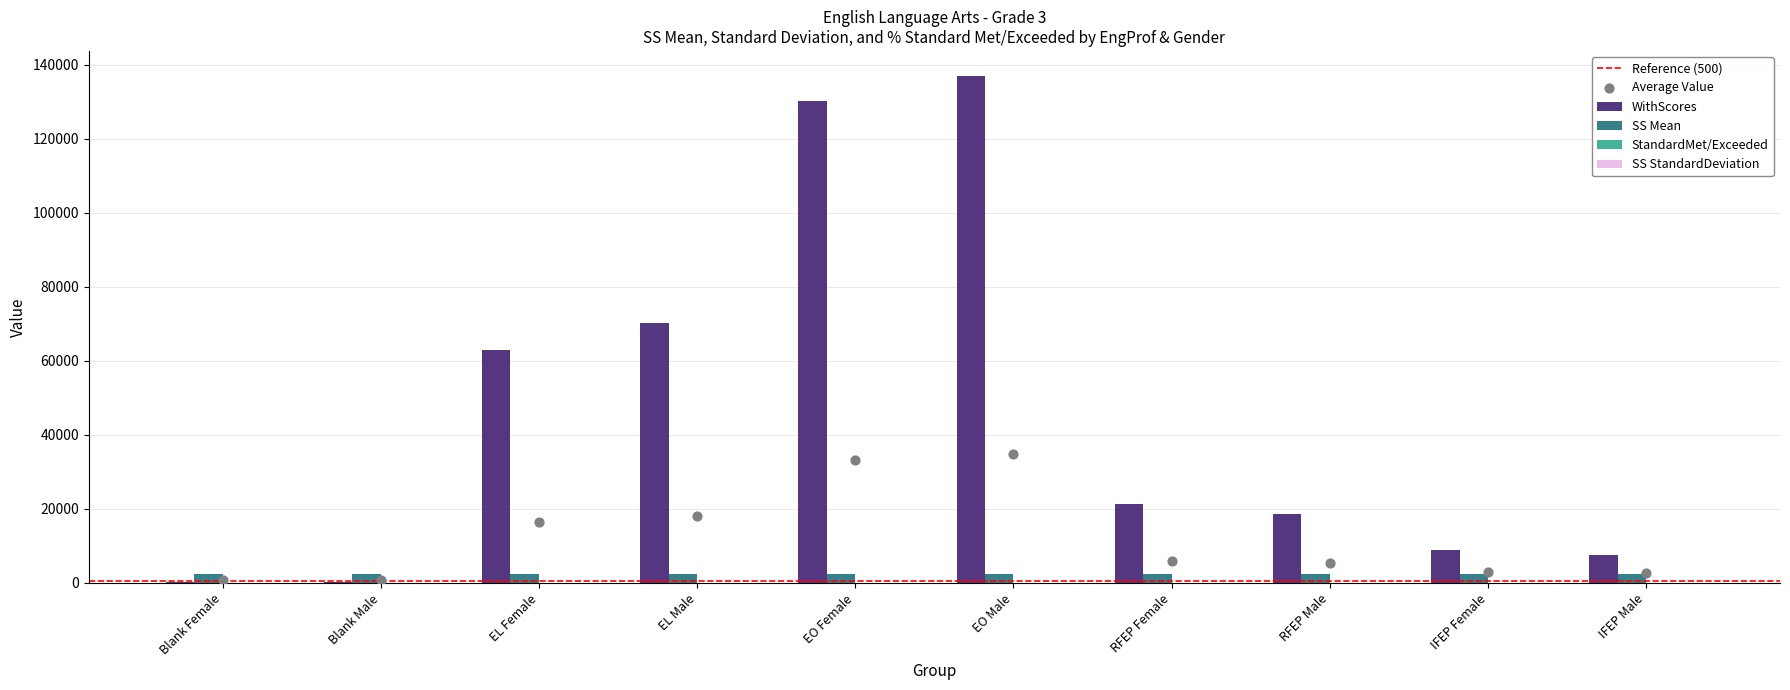

What is the total value across all series at Blank Male?

2915